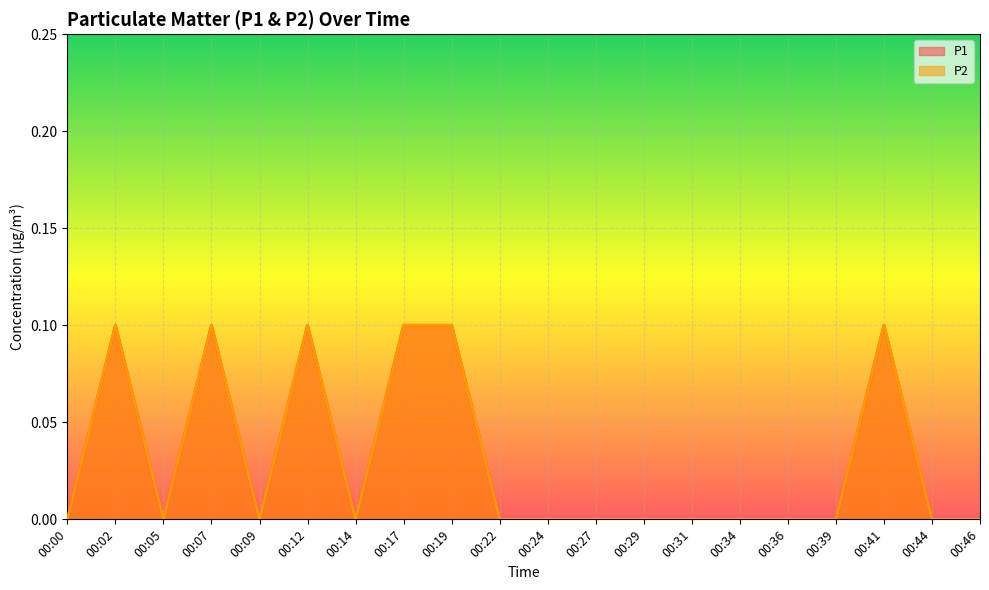

True or false: P1 has a value of 0.0 at 00:36.

True